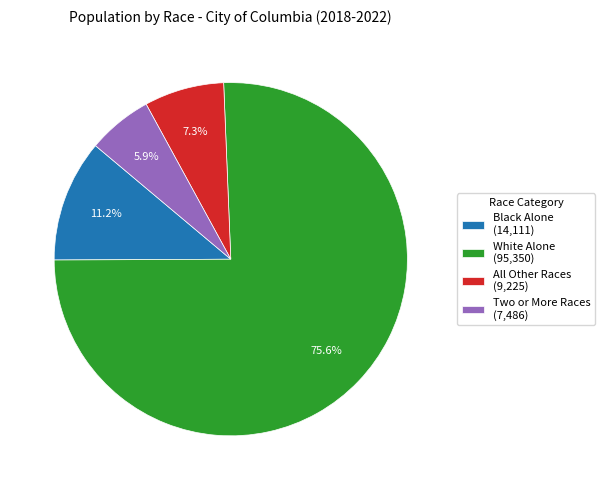

Which has a higher value, All Other Races (9,225) or White Alone (95,350)?

White Alone (95,350)